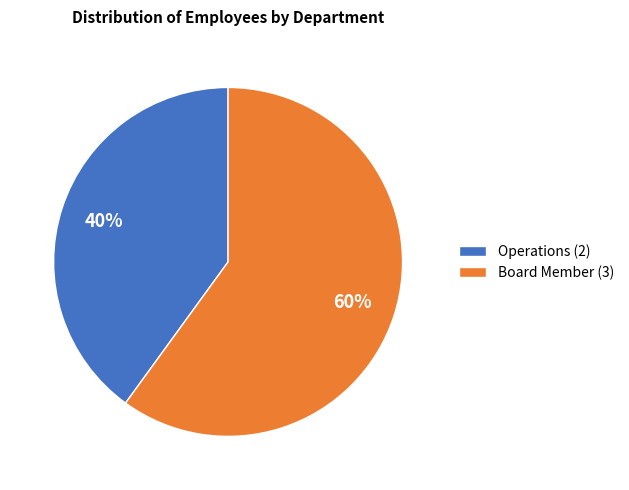

To the nearest percent, what is the combined percentage of Board Member and Operations?

100%